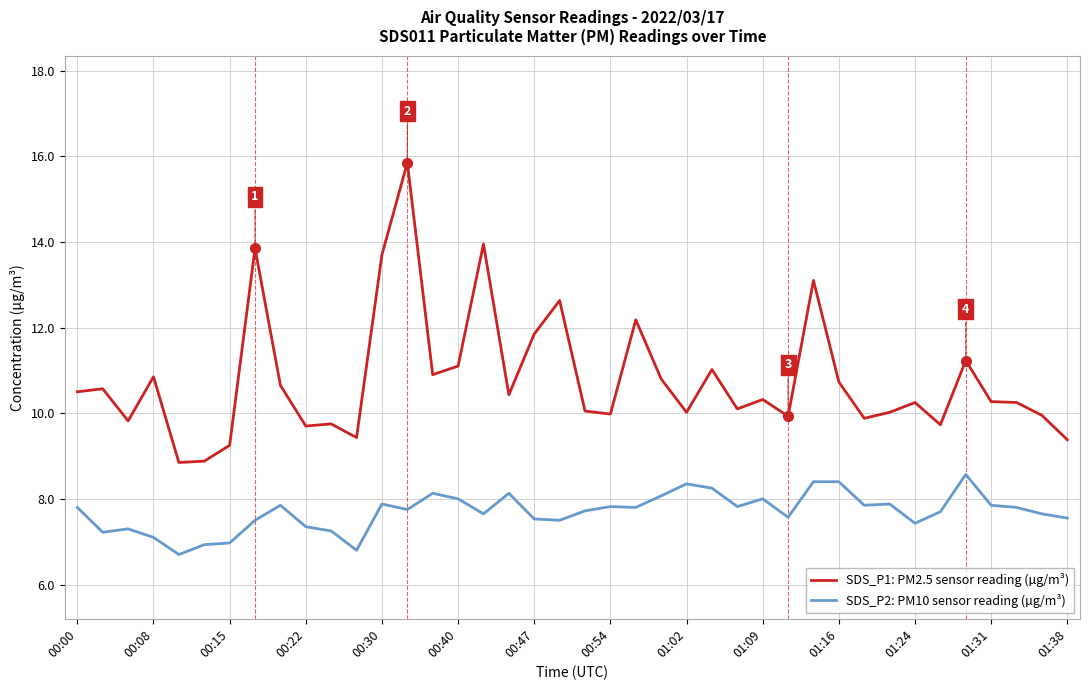

What is the minimum value shown in the chart?

6.7